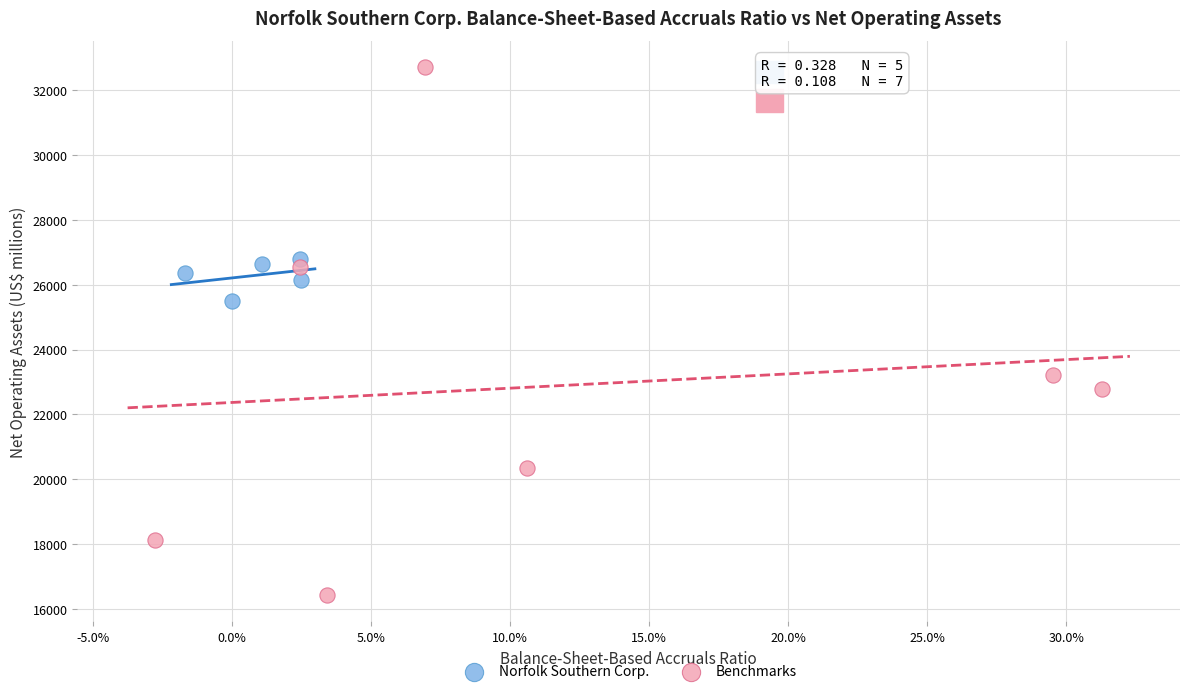

Which series contains the highest Y value?

Benchmarks